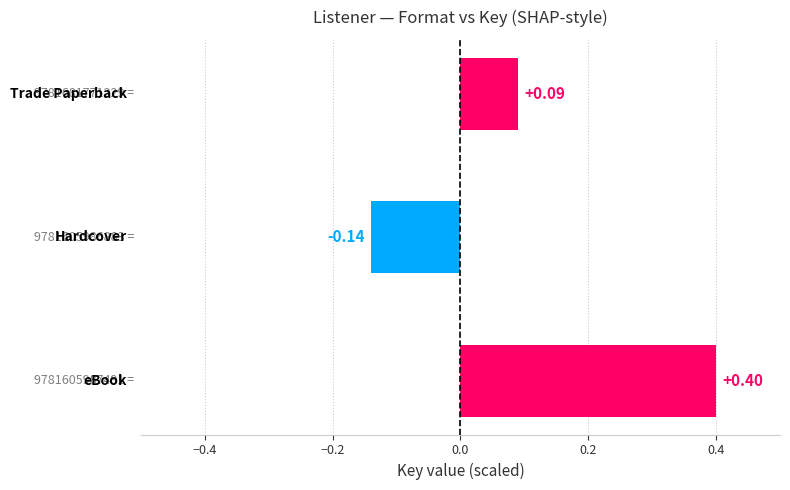

What is the difference between the maximum and minimum values?

0.5